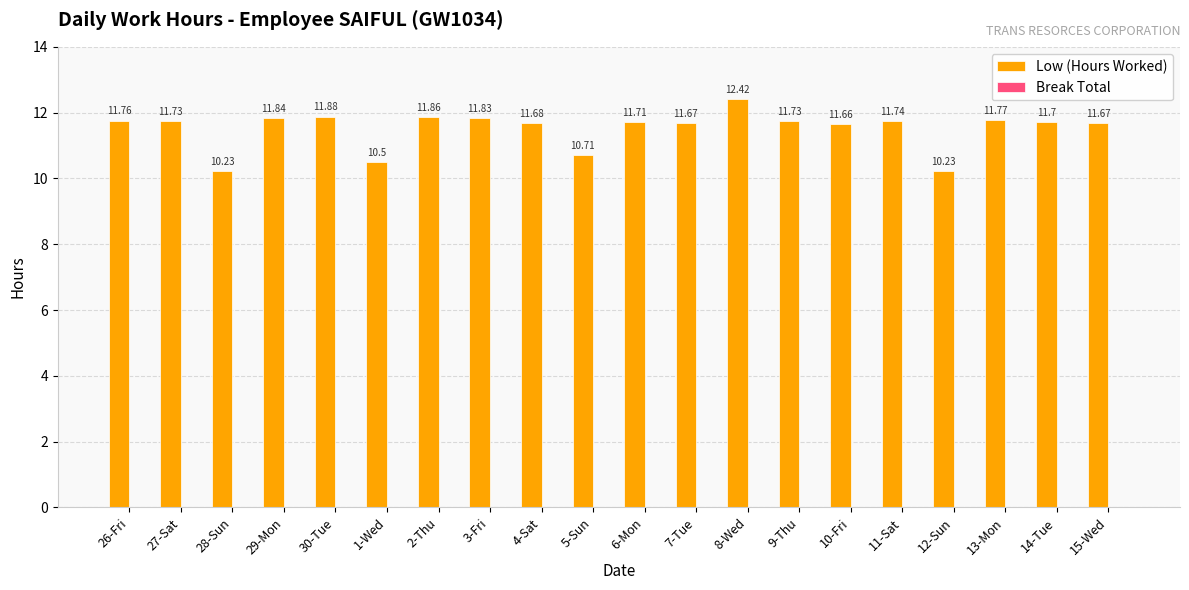

What is the change in value from 1-Wed to 4-Sat?

+1.2